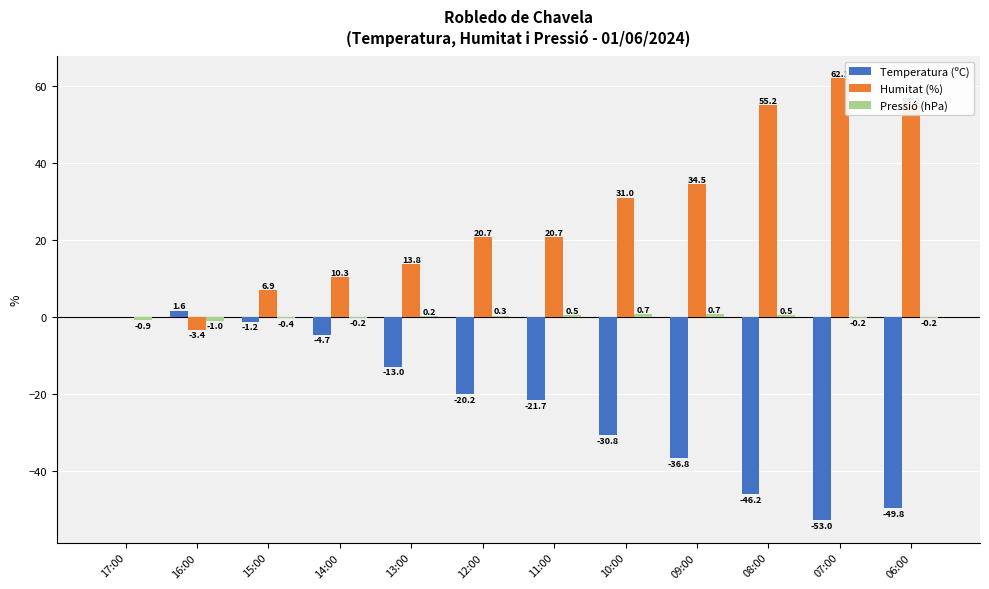

What is the sum of the Humitat (%) values at 13:00 and 11:00?

34.5